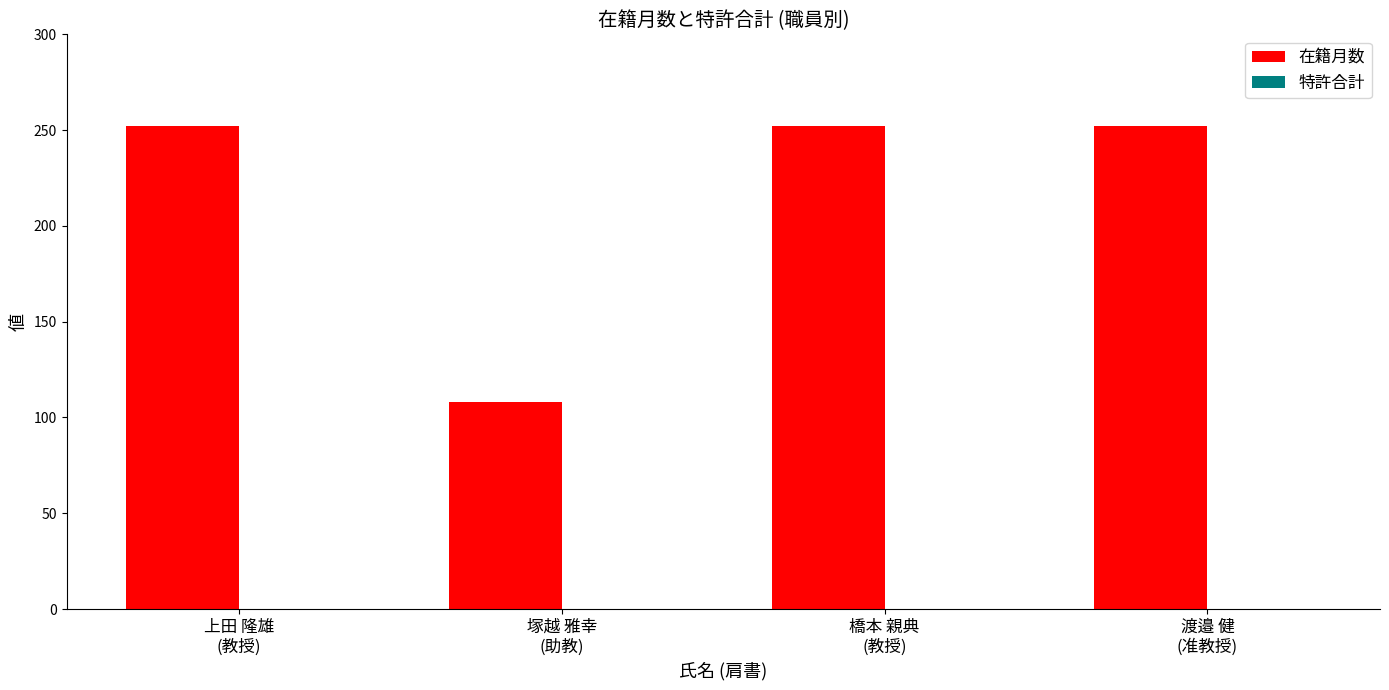

What is the difference between the second highest and minimum values?

144